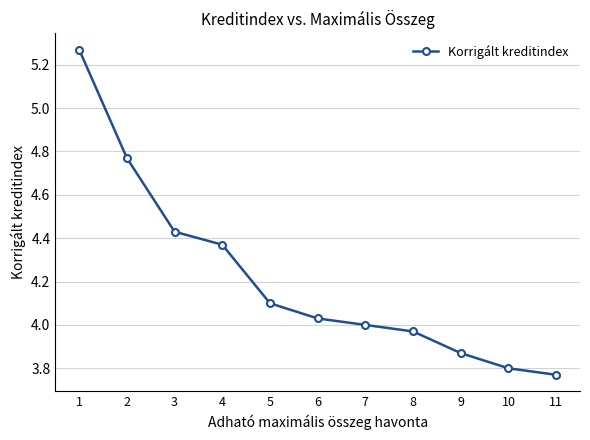

At which category does the chart reach its peak across all series?

1